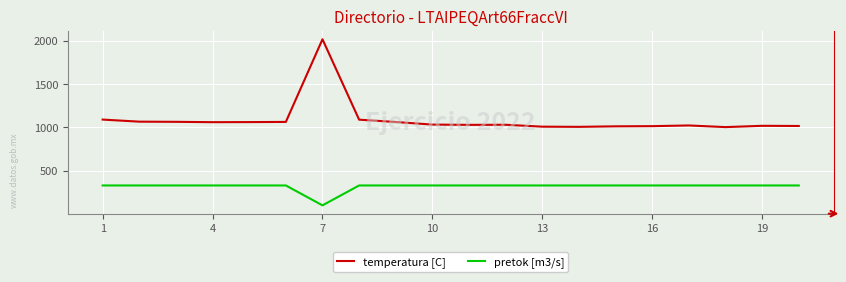

Does the chart have visible grid lines?

Yes